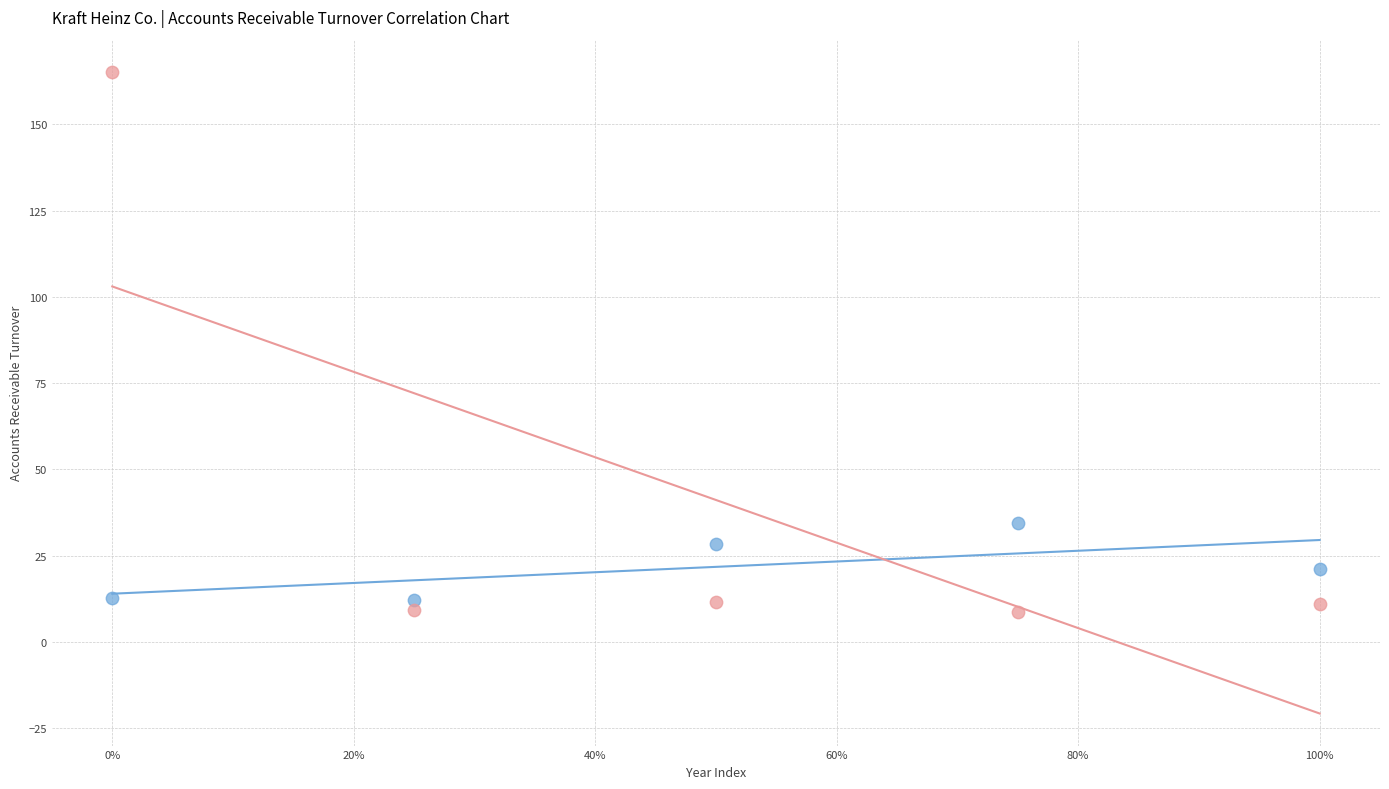

Across all data points, what is the average Y value?

31.5